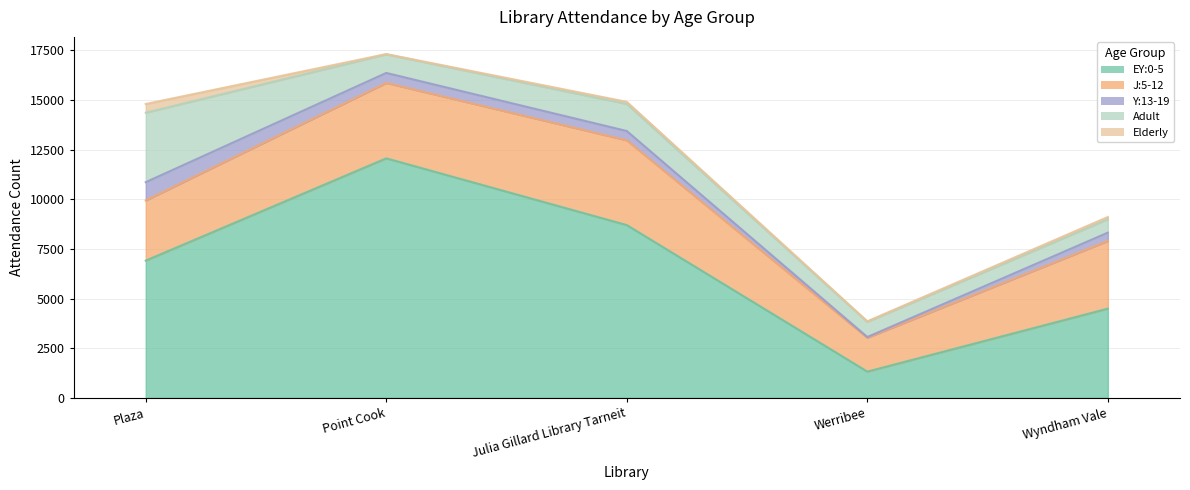

What is the value of the Elderly point at the 1st from the left?

438